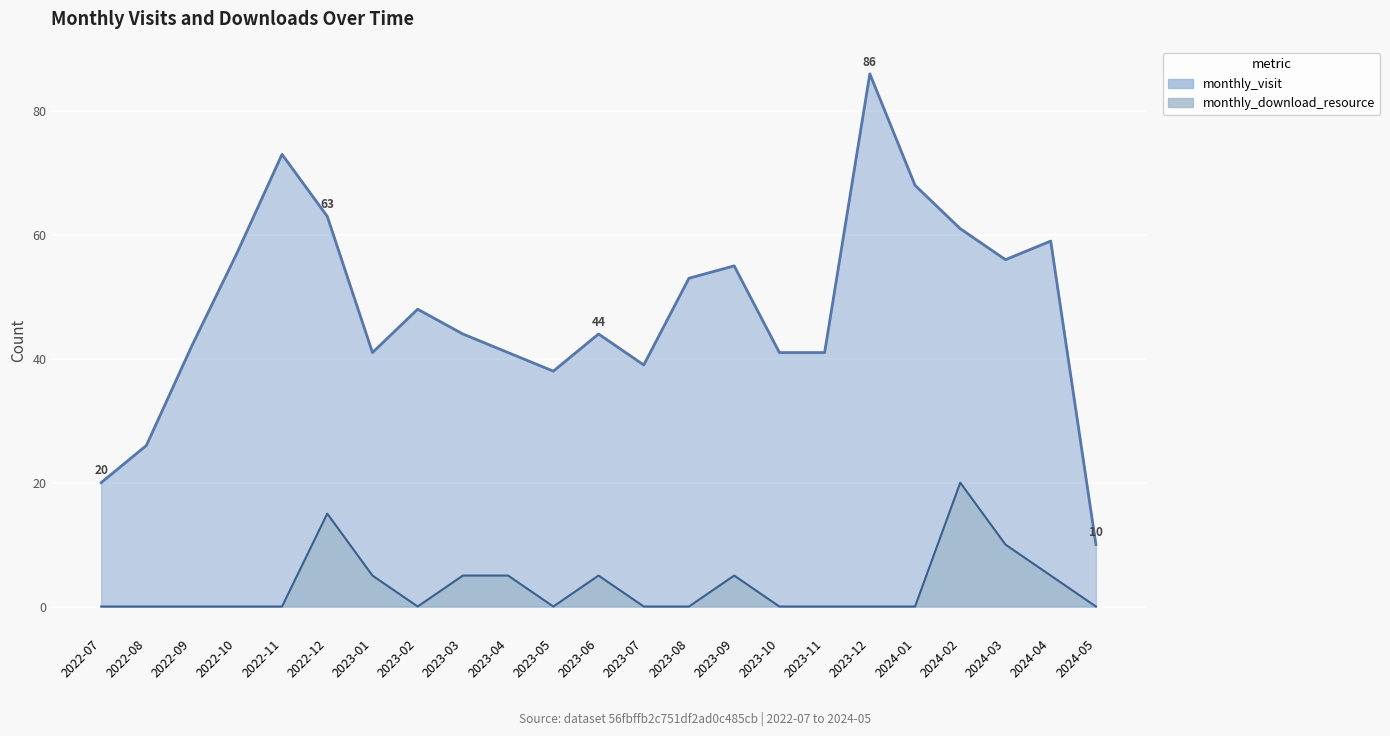

The value of monthly_download_resource at 2022-08 is -10. True or false?

False